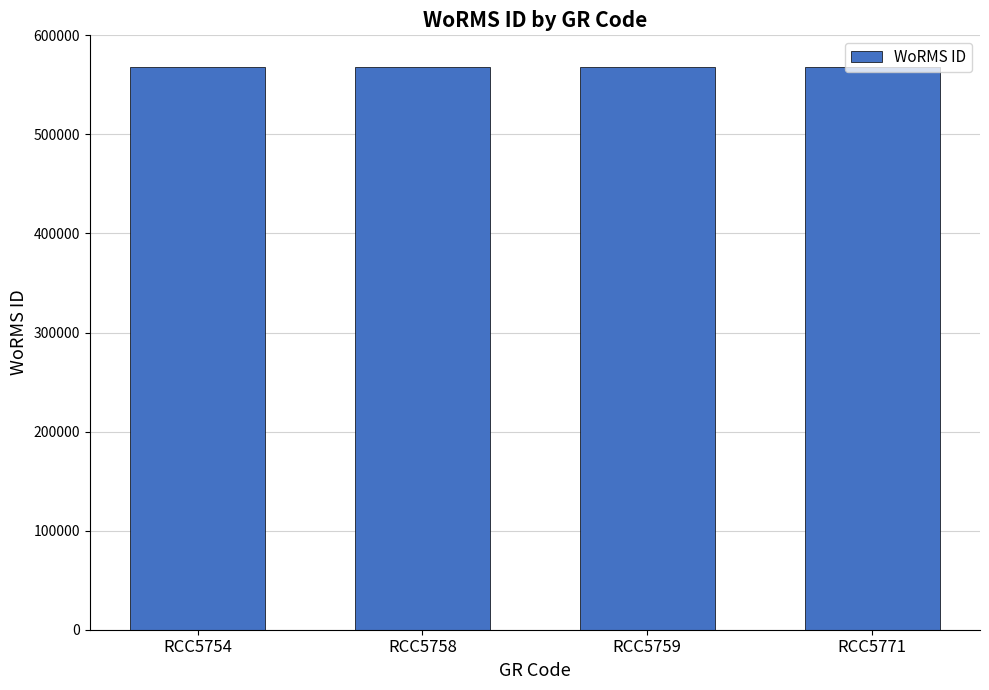

What is the greatest value displayed?

567678